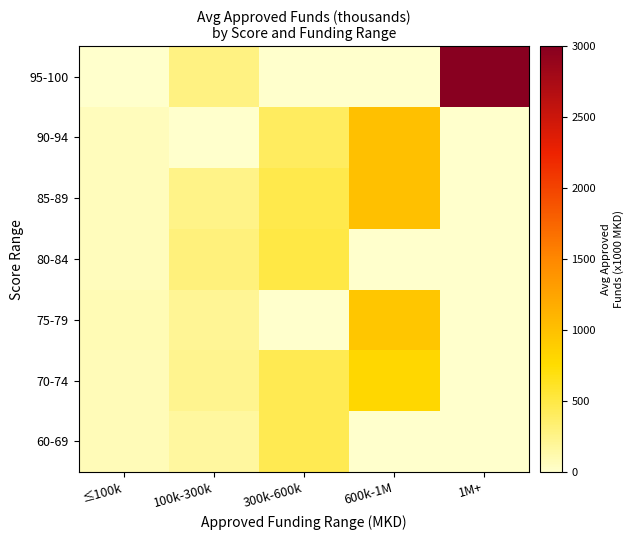

Between 100k-300k and 300k-600k, which is larger?

300k-600k